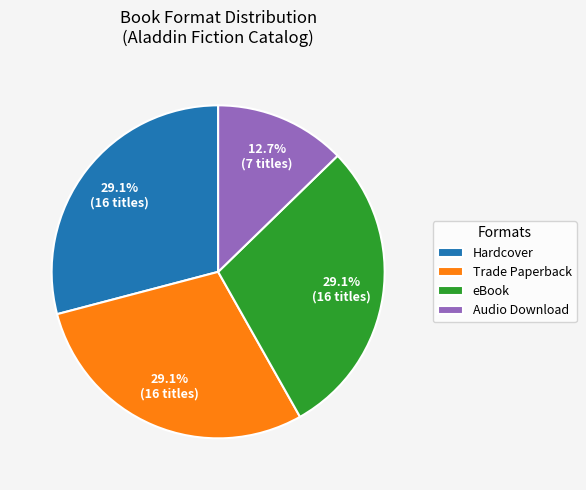

To the nearest percent, what percentage of the pie is Trade Paperback?

29%